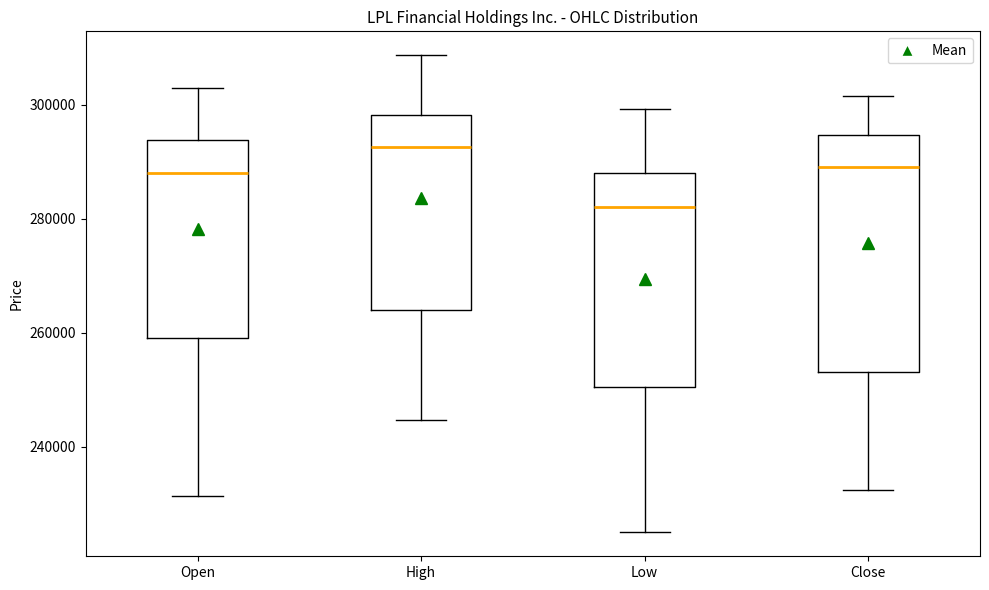

Reading left to right, read every box against the y-axis: the position of its median line, the range the box covers, and the ends of its whiskers. The values are not printed on the chart, so give them approximately, as read against the axis.

Open: median 288000, box 260000 to 294000, whiskers 232000 to 302000
High: median 292000, box 264000 to 298000, whiskers 244000 to 308000
Low: median 282000, box 250000 to 288000, whiskers 224000 to 300000
Close: median 290000, box 254000 to 294000, whiskers 232000 to 302000